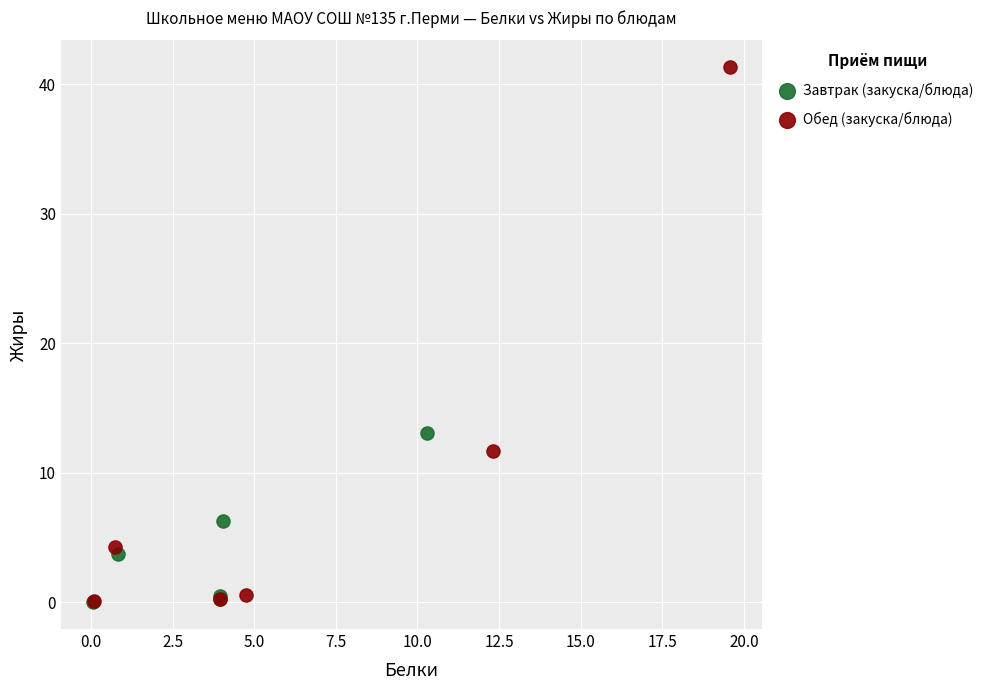

Which series contains the highest Y value?

Обед (закуска/блюда)